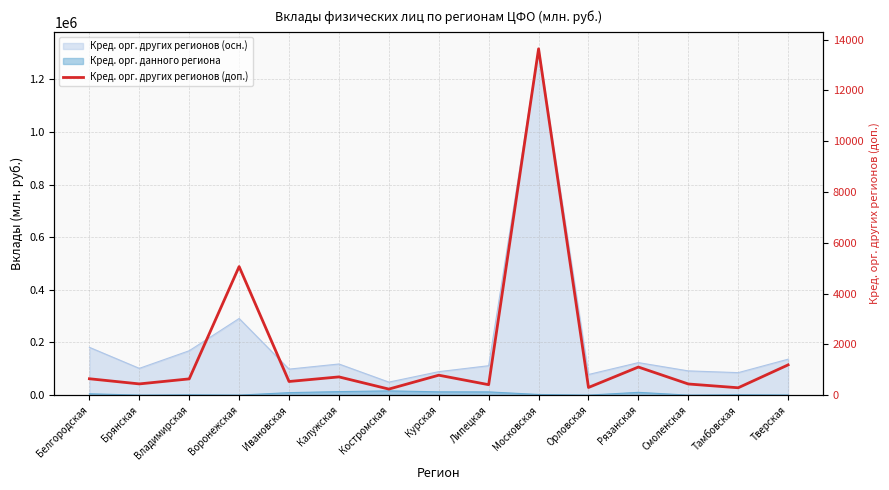

What is the sum of all values?

26424